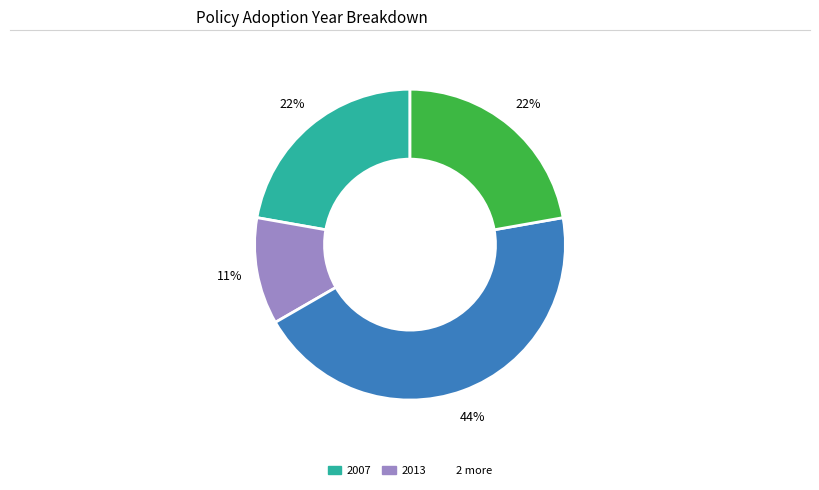

To the nearest percent, what is the difference between the largest and smallest slice percentages?

33%